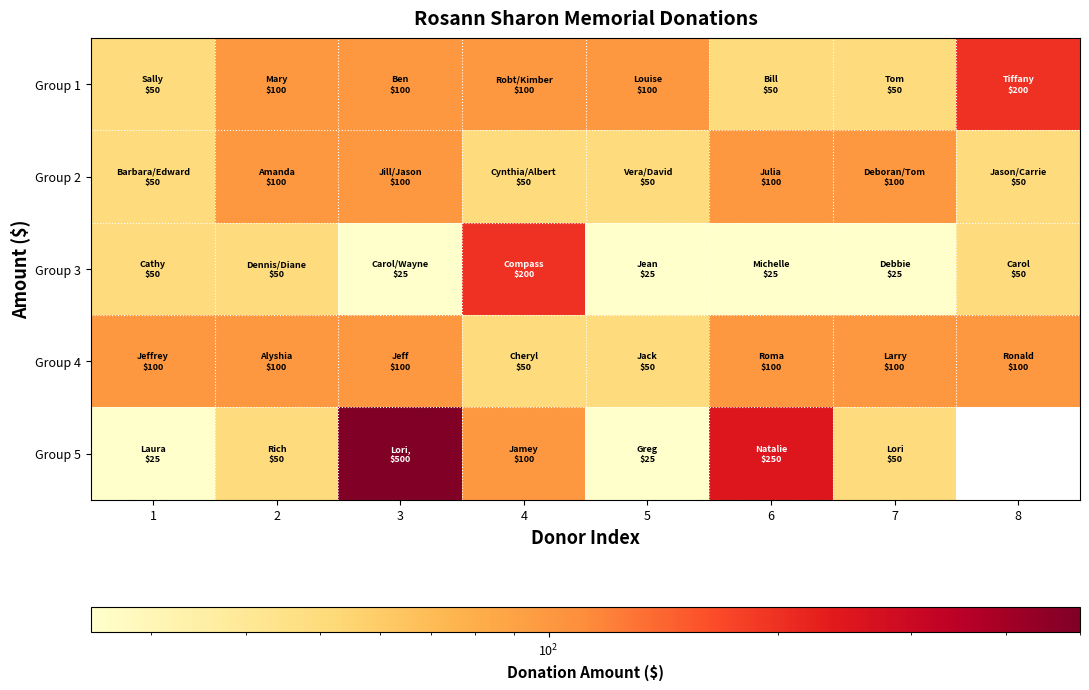

What is the difference between the maximum and minimum values in the Group 1 series?

150.0